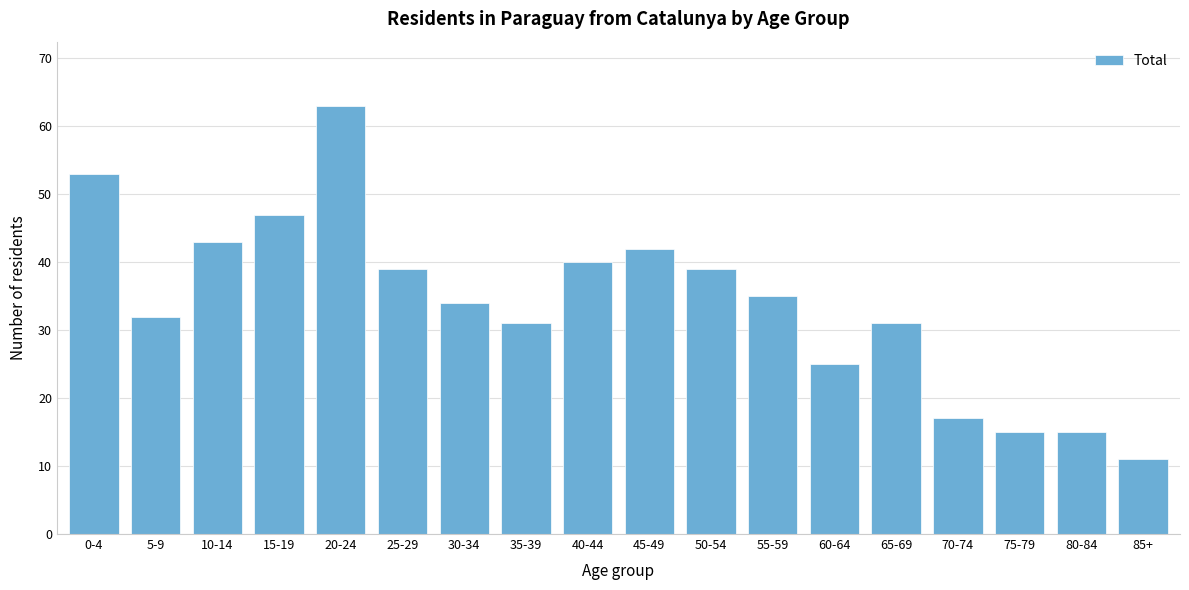

Reading left to right, transcribe all the data shown in this chart.

53	32	43	47	63	39	34	31	40	42	39	35	25	31	17	15	15	11